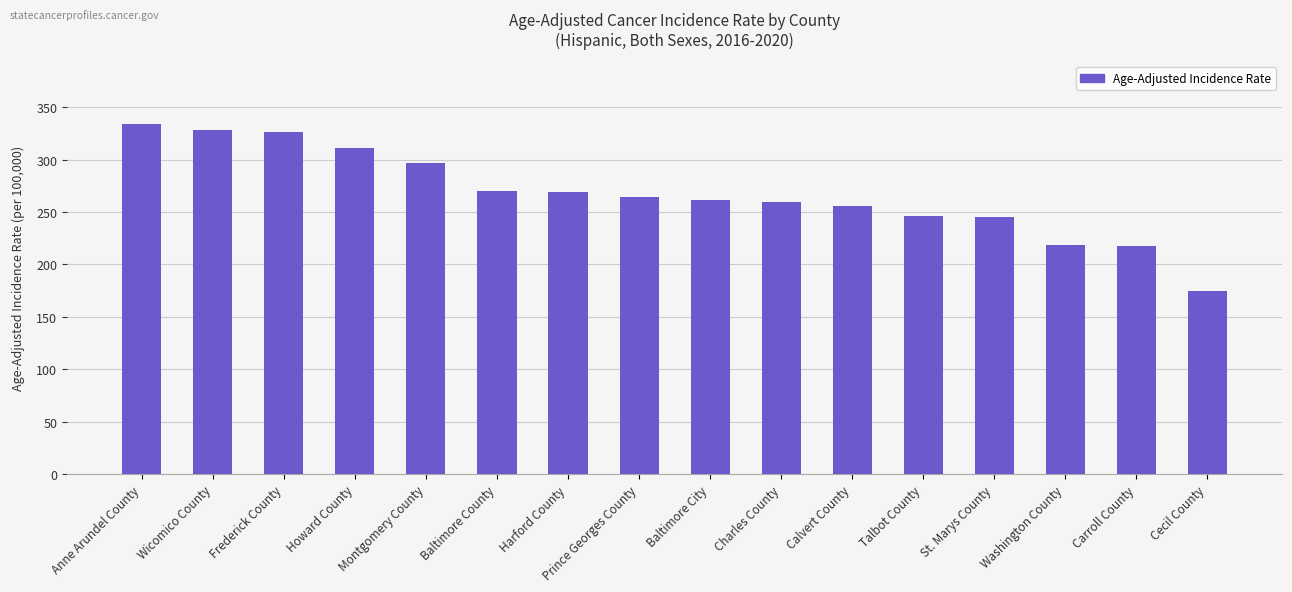

What is the label of the 16th bar from the right?

Anne Arundel County